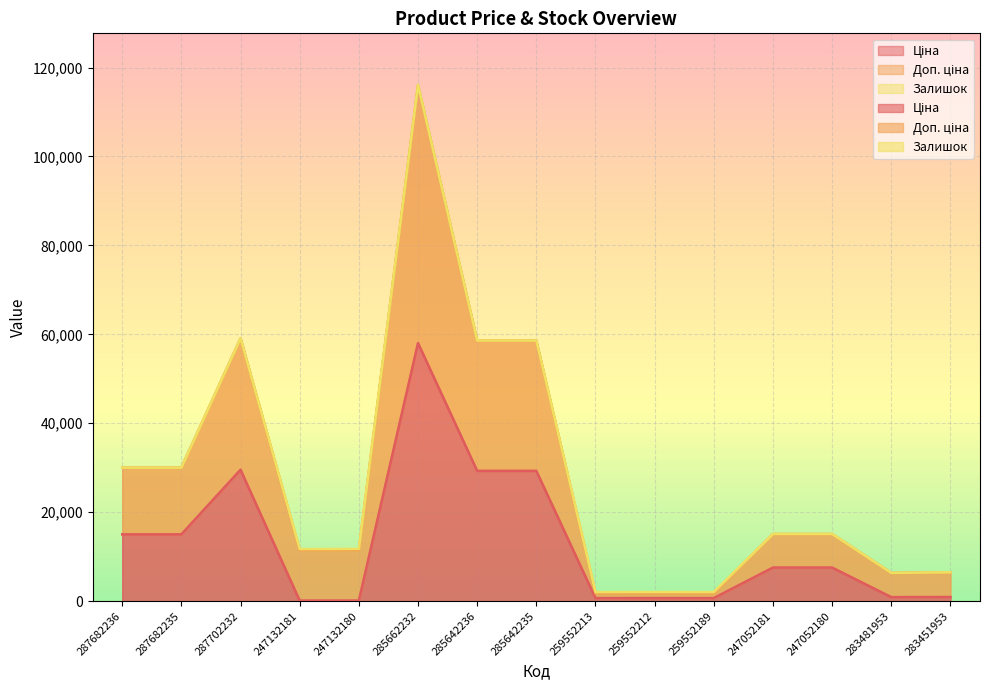

What is the difference between the highest and lowest values at 247052181?

7564.9